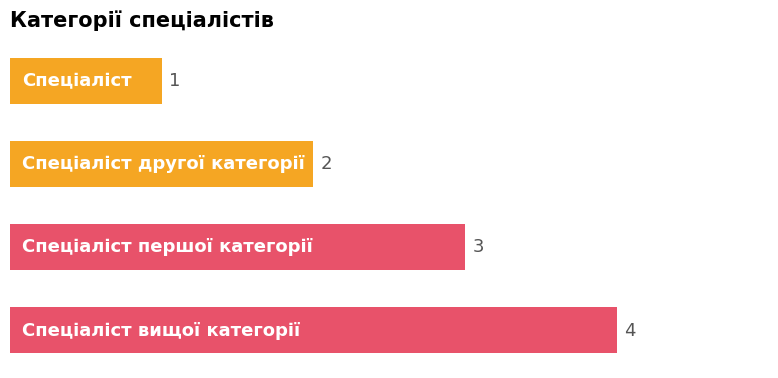

Count the values in the range 2 to 4.

3